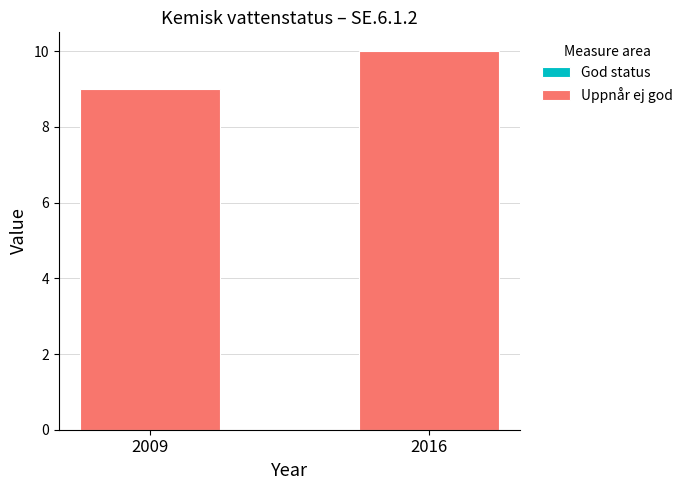

Rank the categories by value from lowest to highest.

2009, 2016